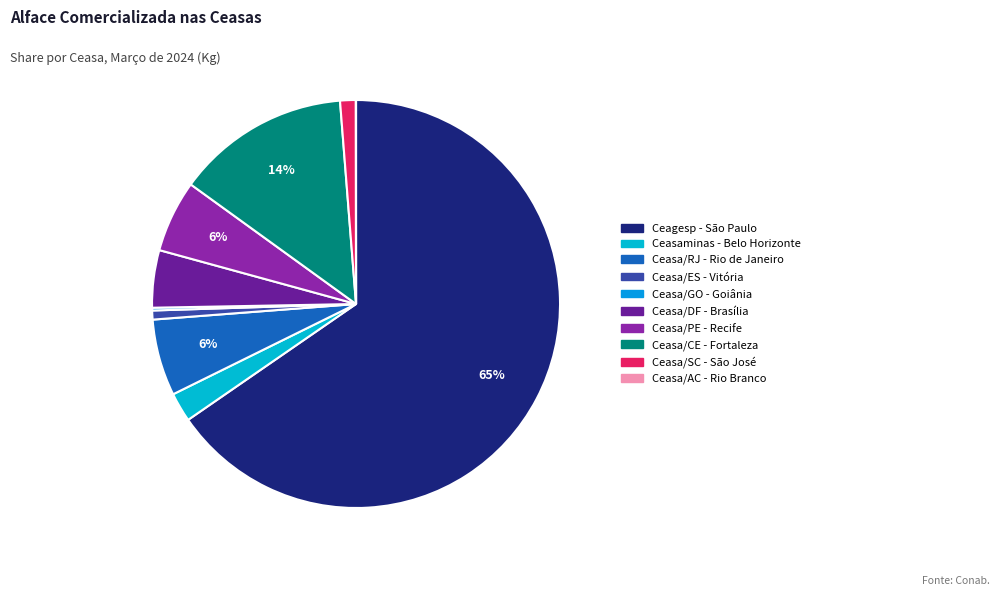

How many slices are in this pie chart?

10